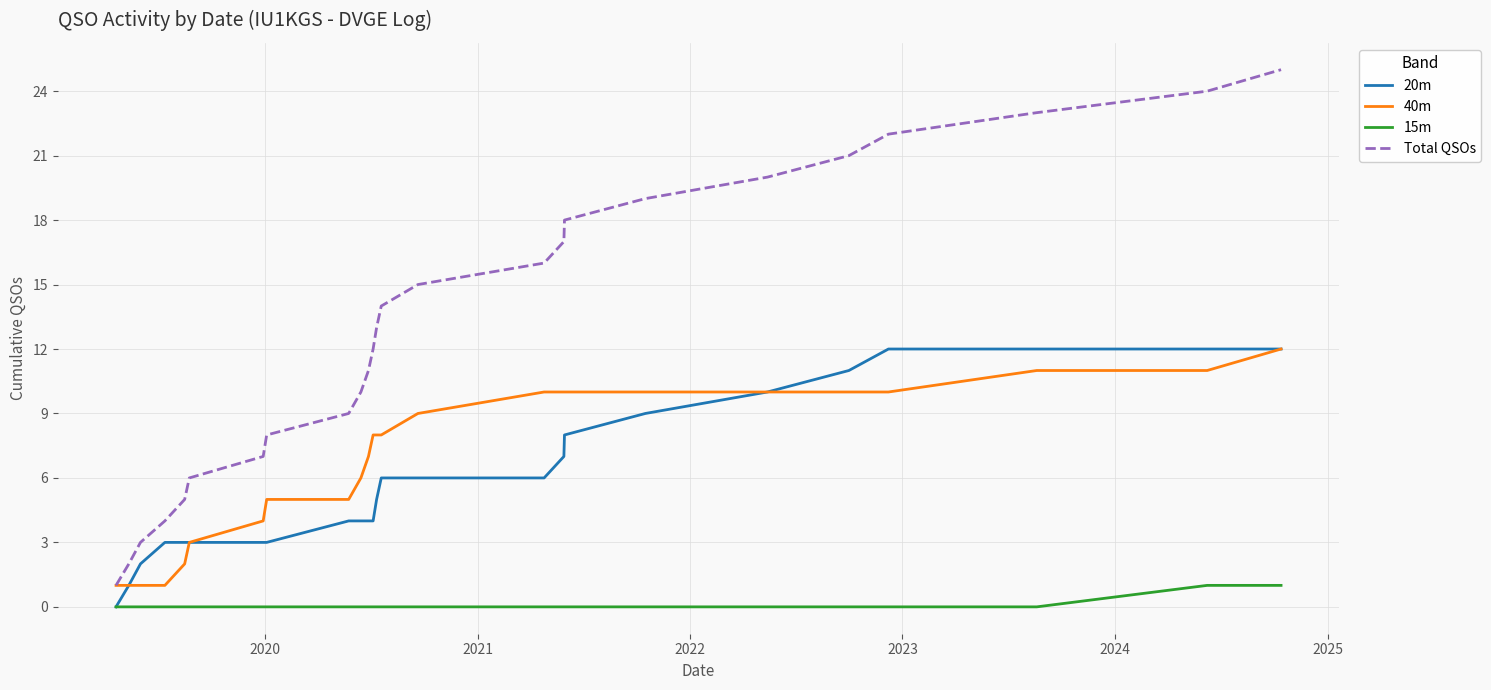

What is the maximum value shown in the chart?

25